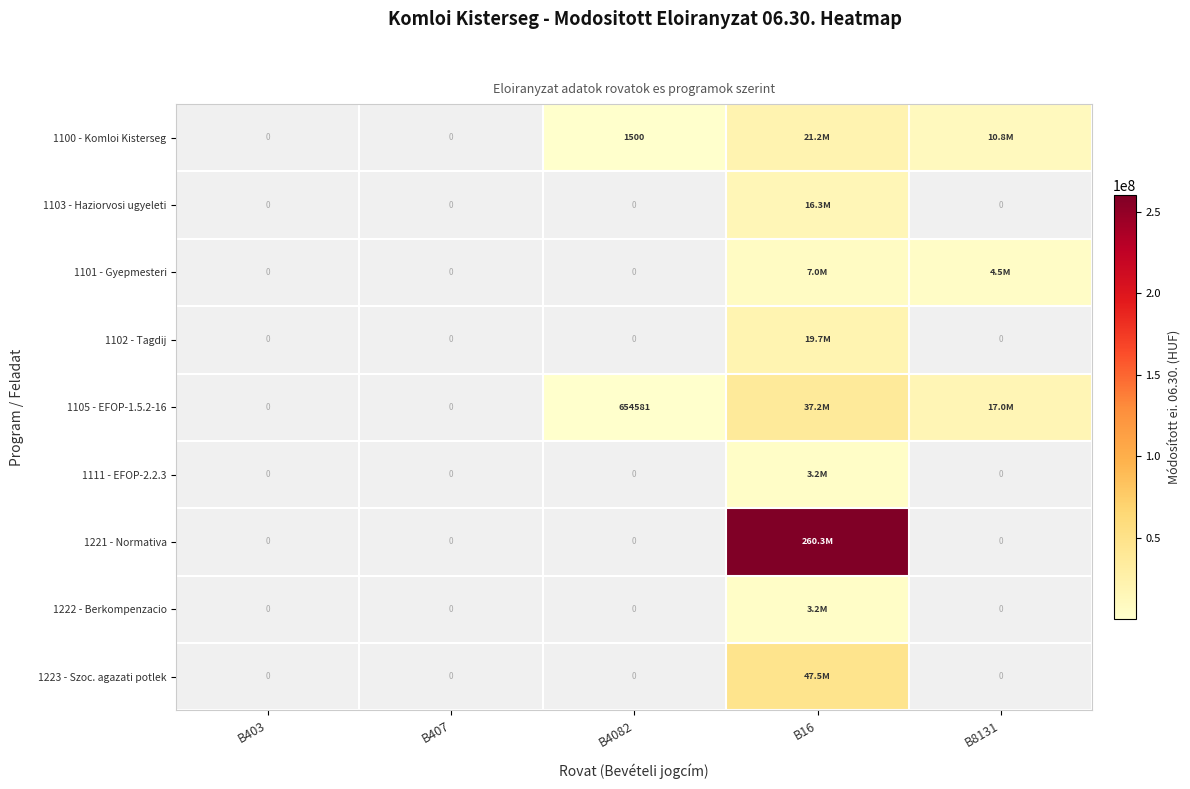

Which category has the lowest value across all series?

B4082